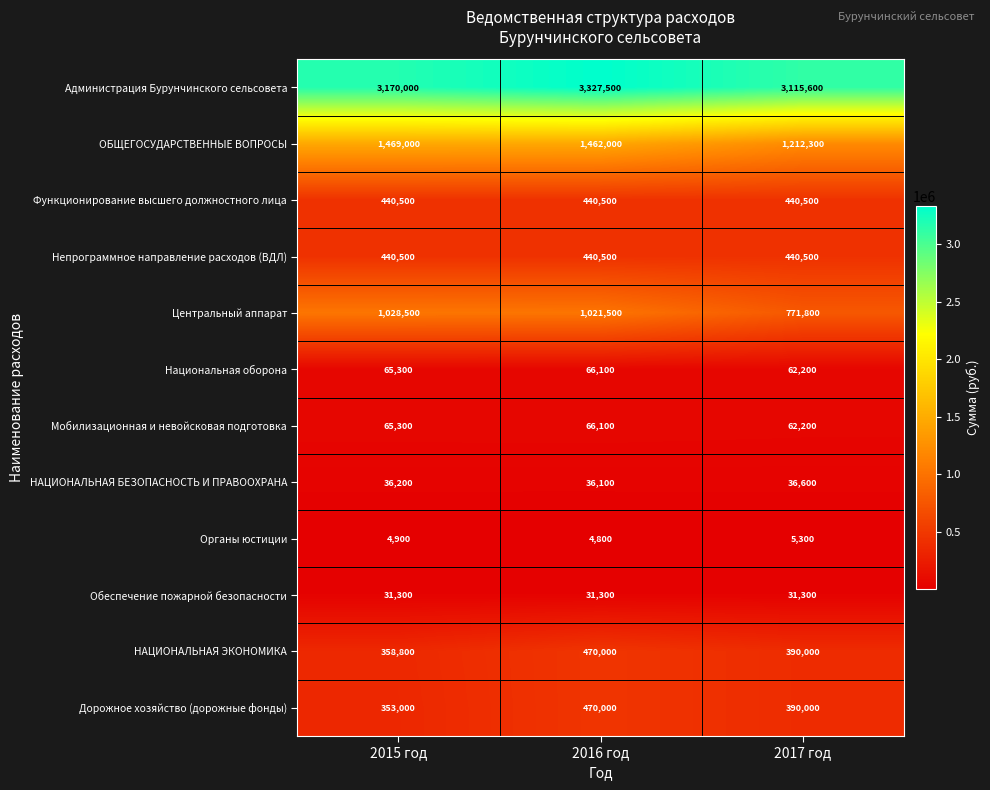

What is the spread (max minus min) of values at 2016 год?

3322700